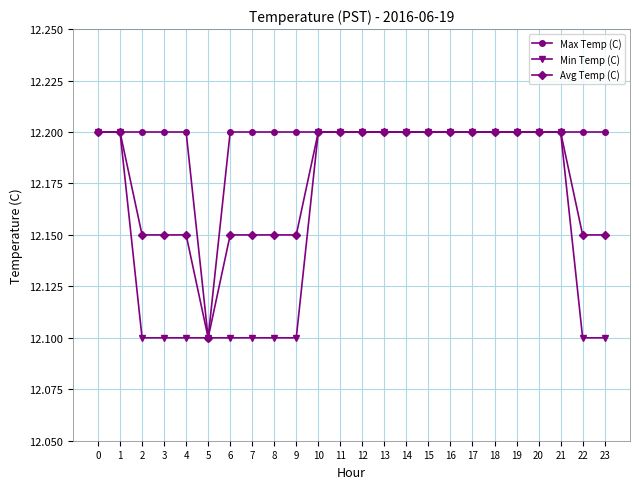

What is the minimum value shown in the chart?

12.1